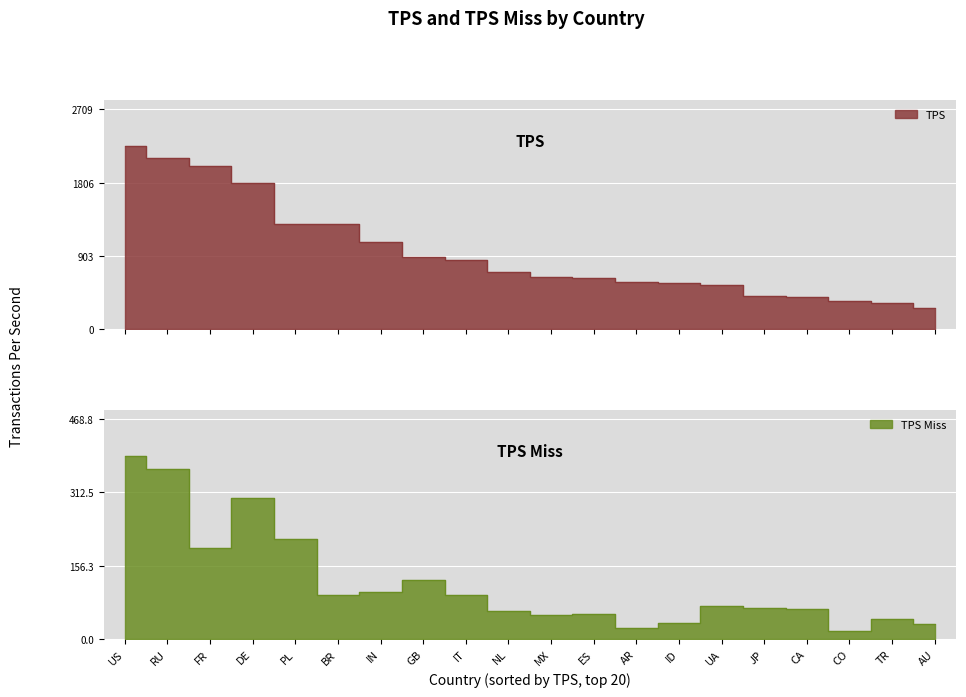

What is the smallest value displayed?

17.2